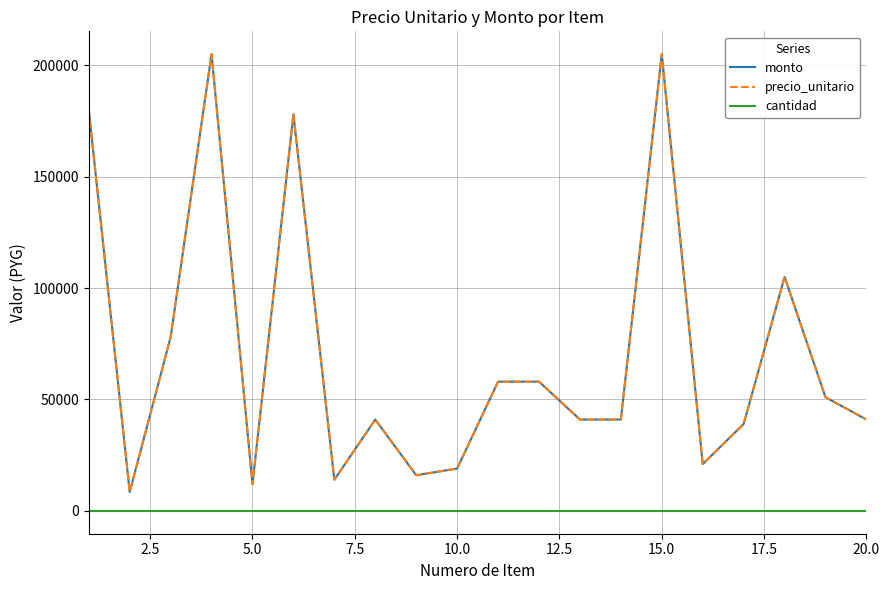

Is this an area chart (filled region under the line)?

No